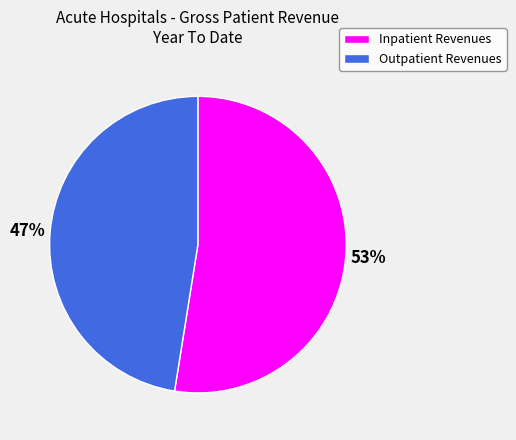

Is there a majority slice in this chart?

Yes